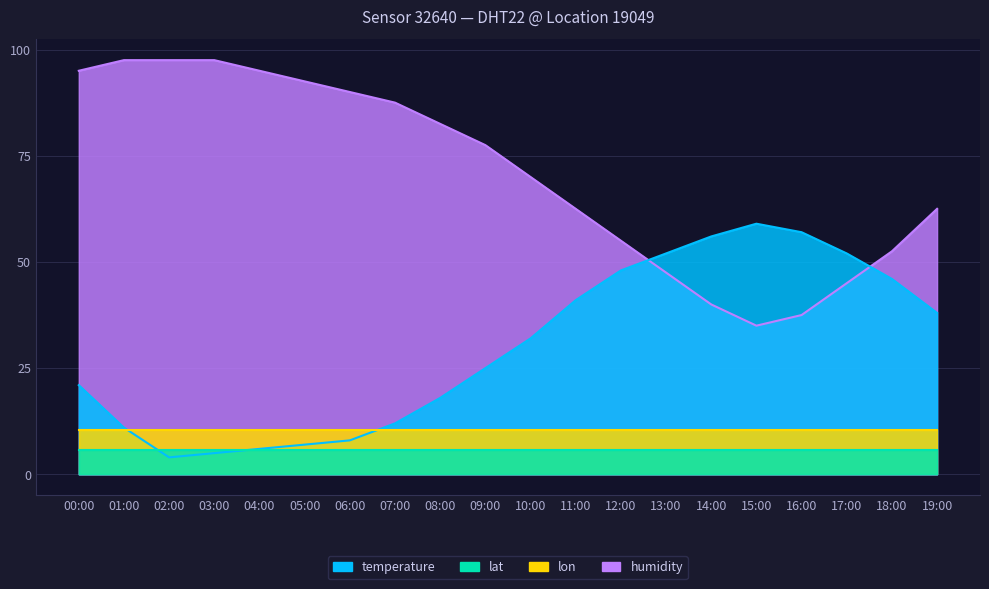

At which category does the chart reach its peak across all series?

01:00